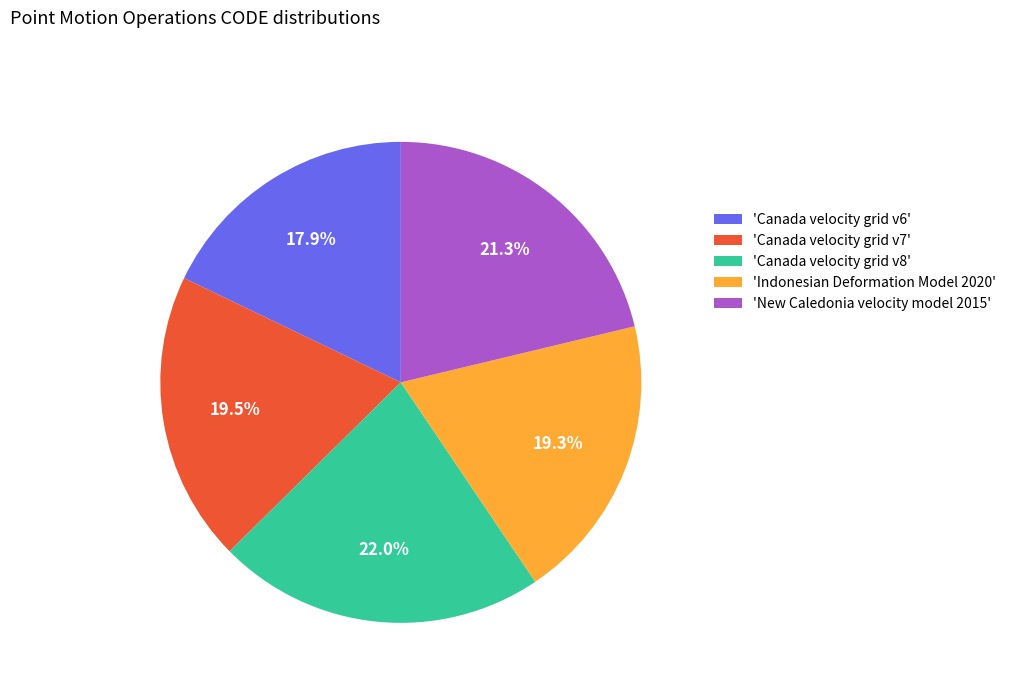

Is there any slice that represents more than half of the pie?

No